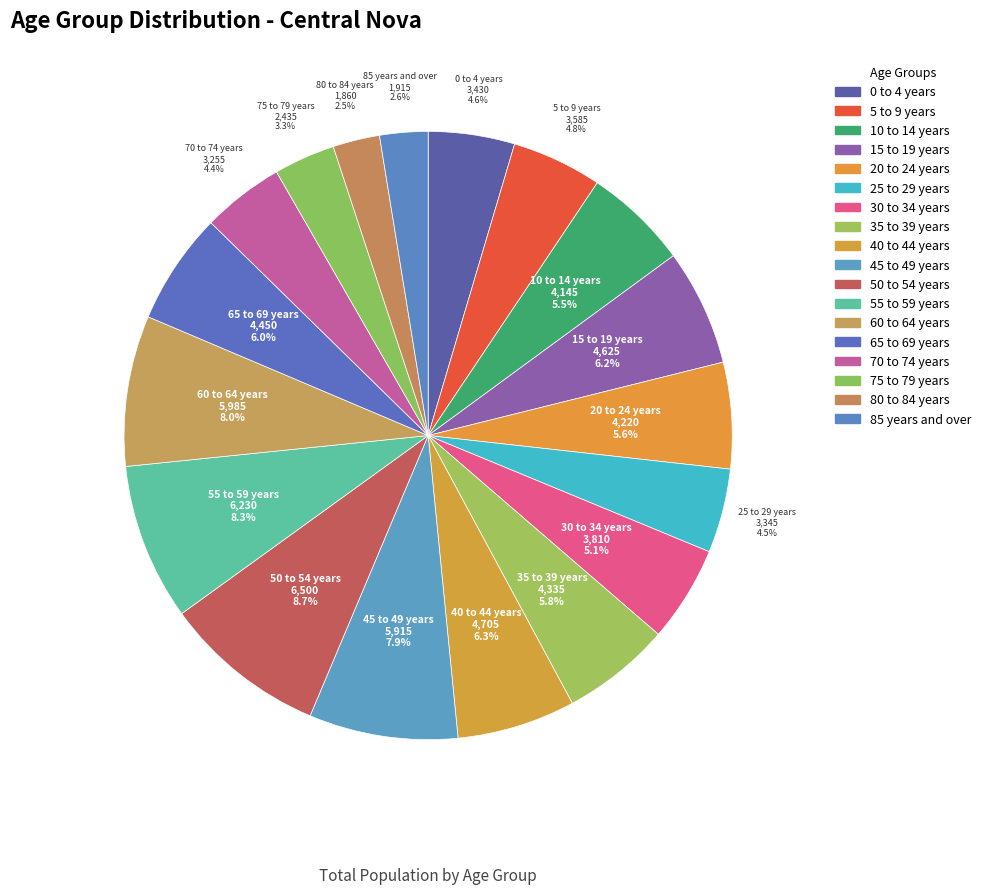

Do 60 to 64 years and 15 to 19 years together represent more than half of the pie?

No